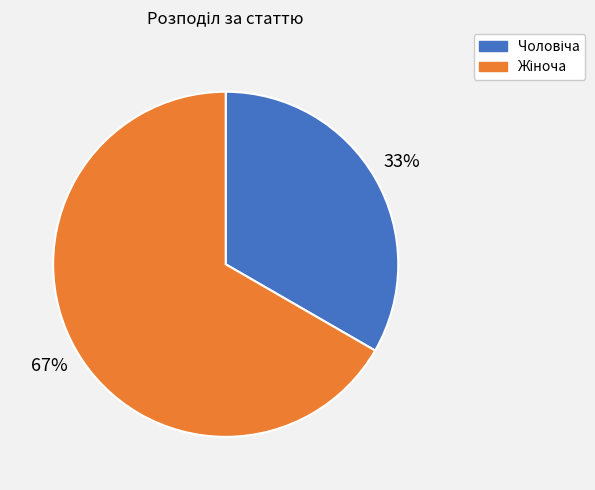

To the nearest percent, what is the average slice percentage?

50%